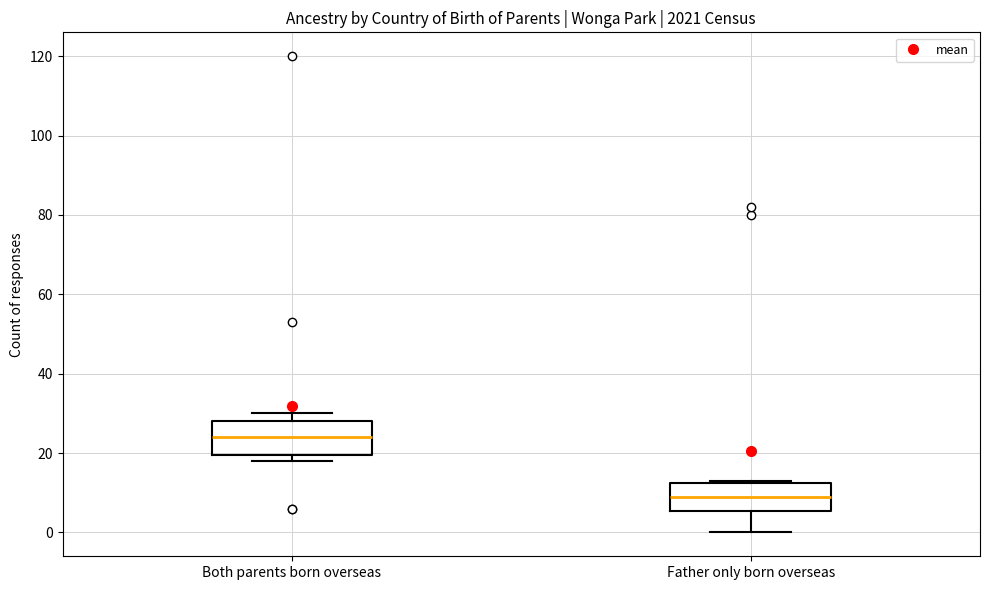

Which box has the highest median line?

Both parents born overseas